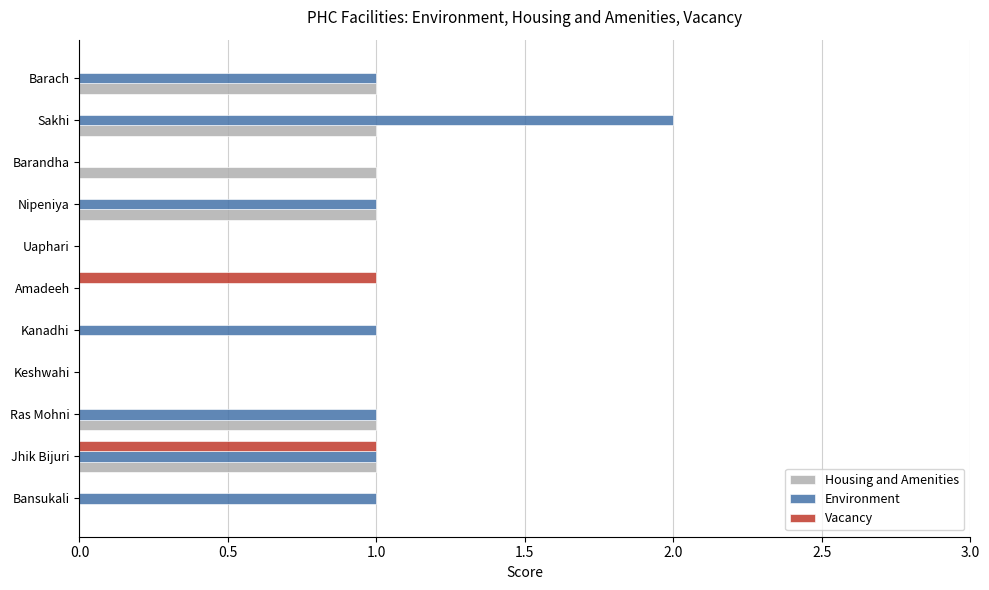

Which series has the largest total across all categories?

Environment